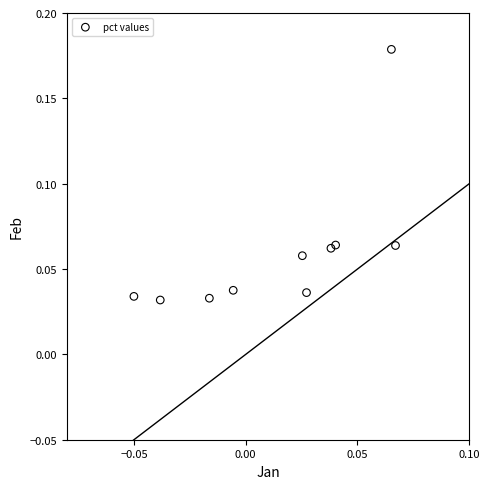

How many points are shown in the scatter plot?

10